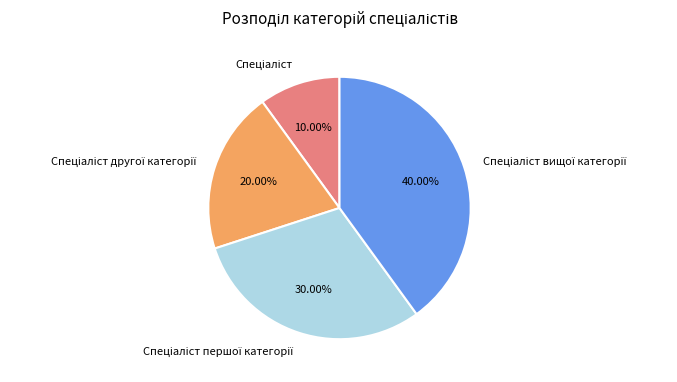

Is there a majority slice in this chart?

No